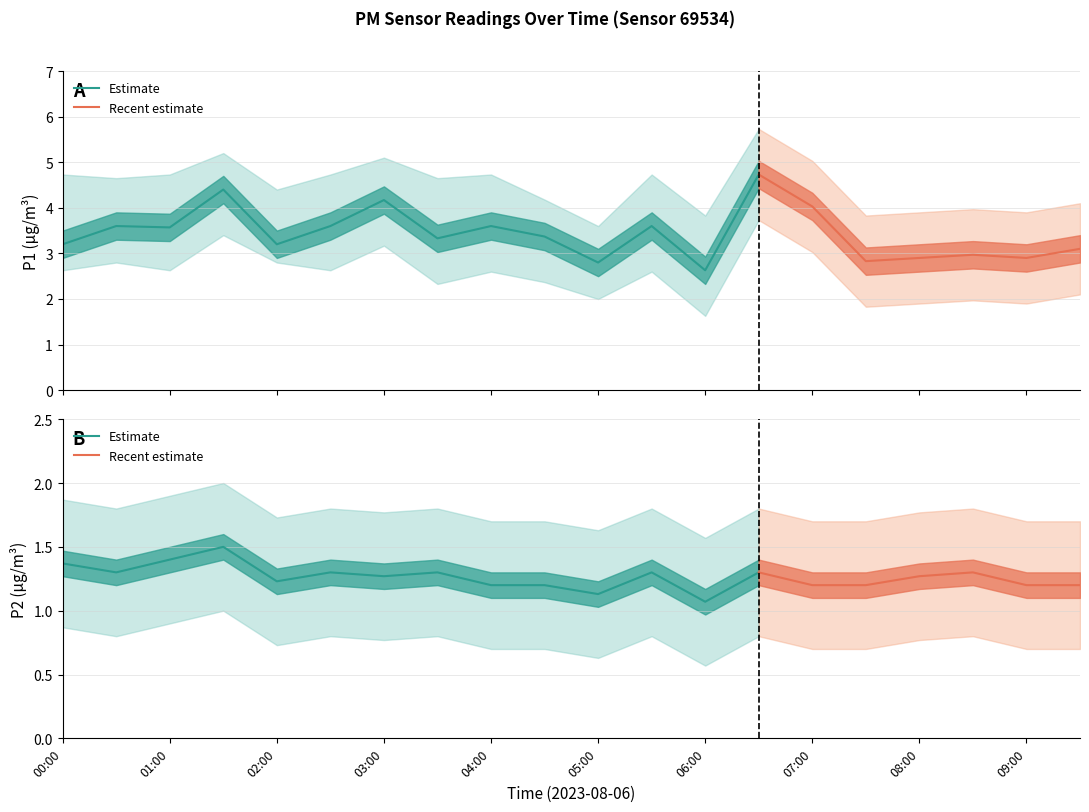

What is the highest value of the P1 series?

4.7